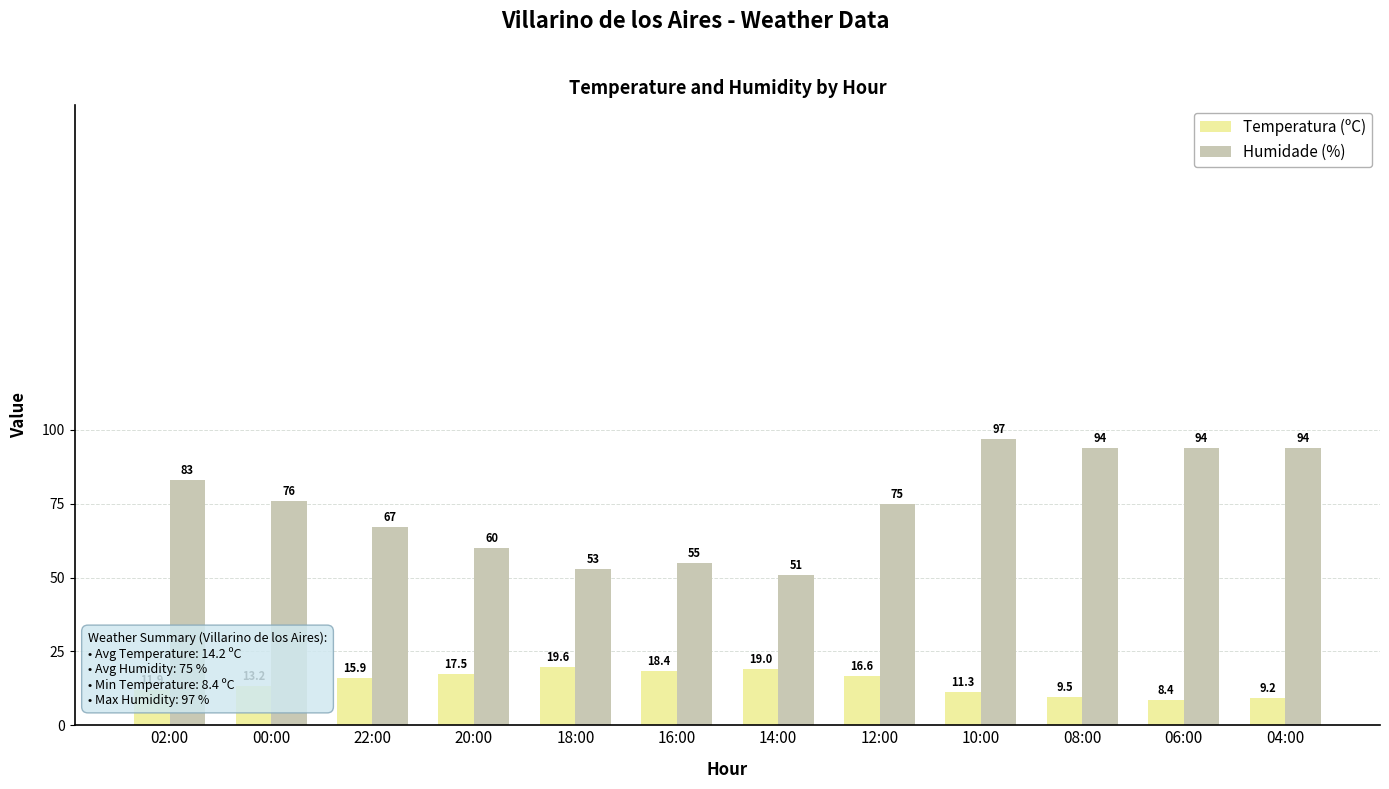

What is the sum of the Temperatura (ºC) values at 20:00 and 10:00?

28.8